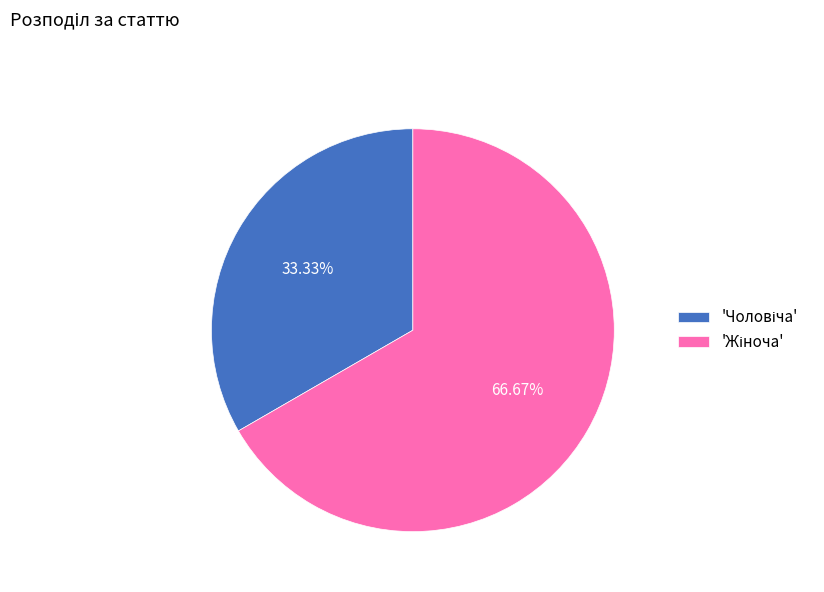

How many slices are in this pie chart?

2